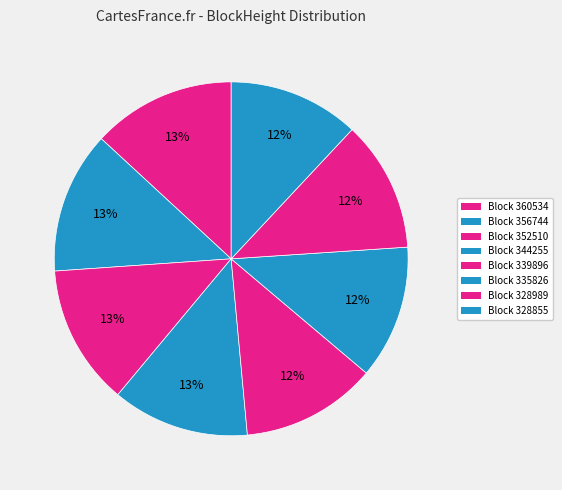

How many segments does this pie chart have?

8